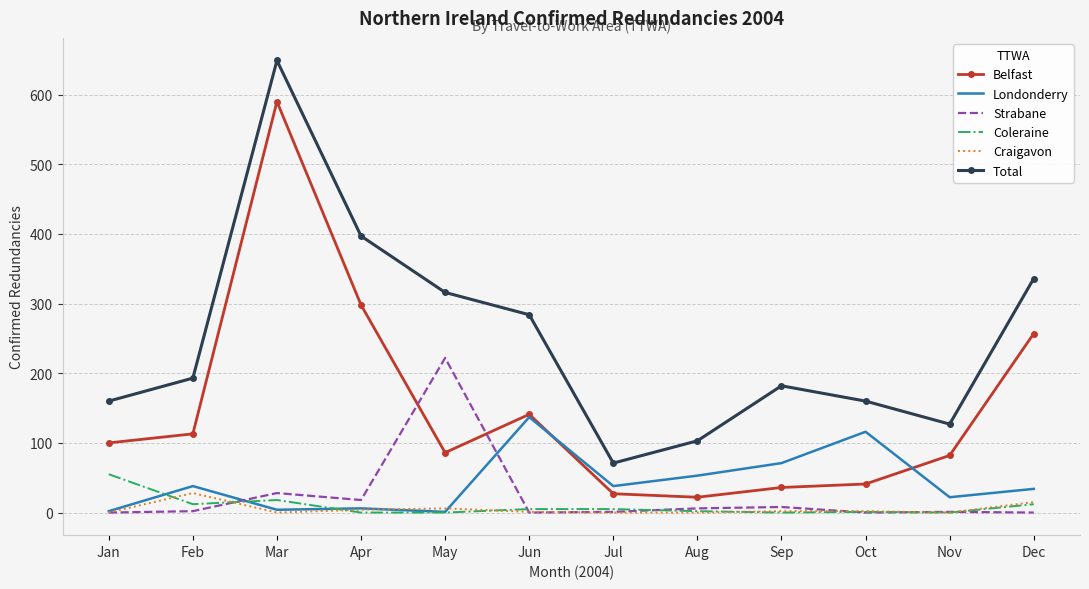

Between Jan and Apr, which series saw the biggest shift?

Total